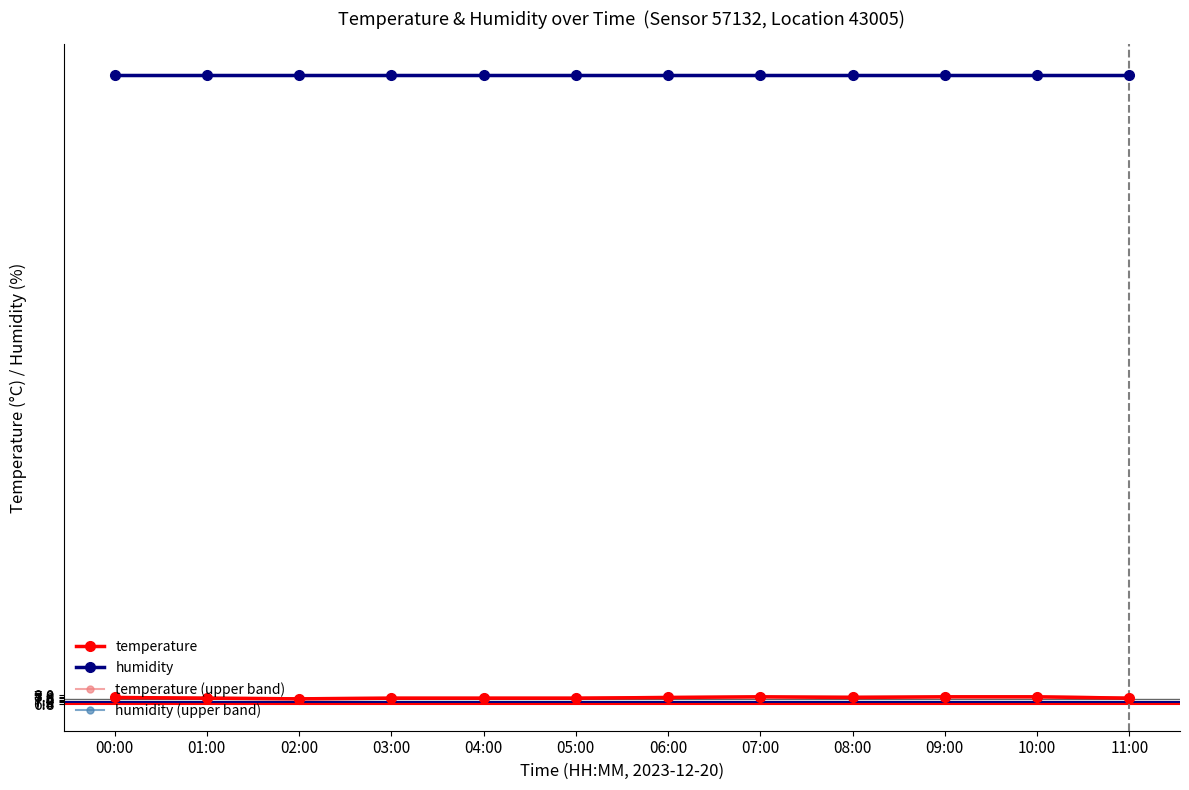

What is the approximate value of temperature at 05:00?

7.6